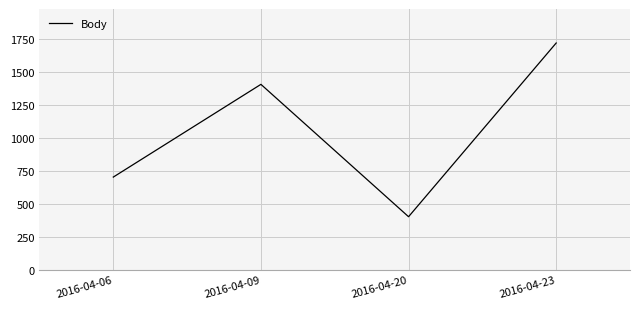

Rank the categories by value from lowest to highest.

2016-04-20, 2016-04-06, 2016-04-09, 2016-04-23